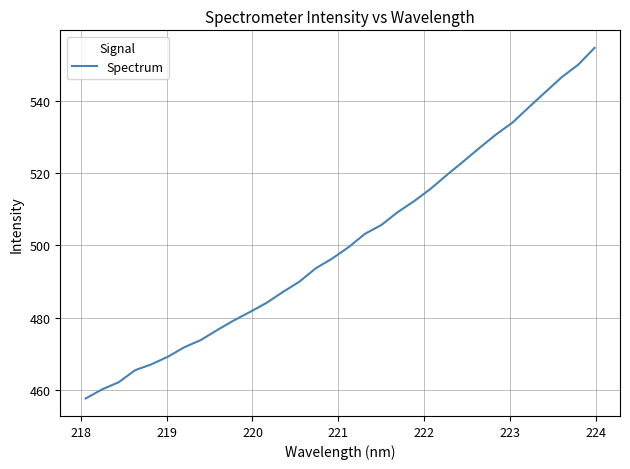

What is the minimum value shown in the chart?

457.6